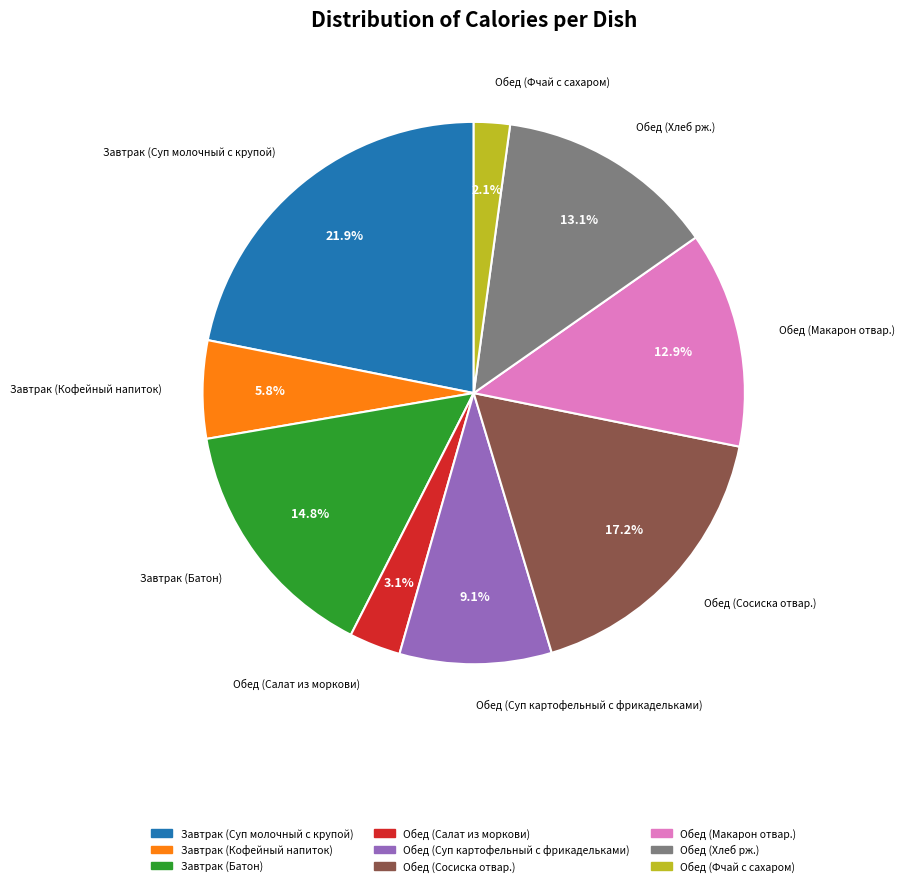

How many slices are in this pie chart?

9